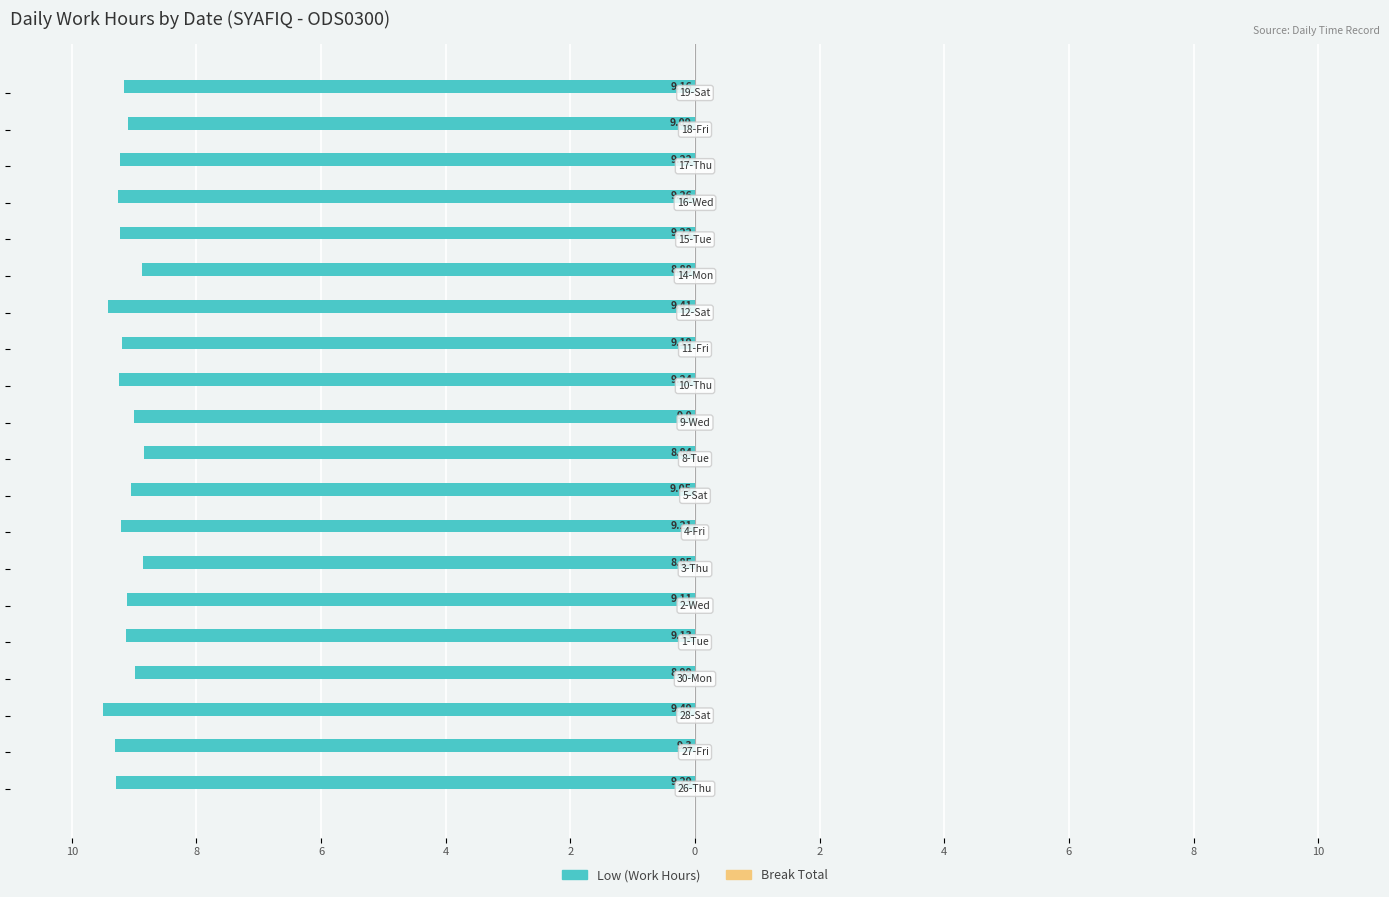

Are the bars horizontal?

Yes